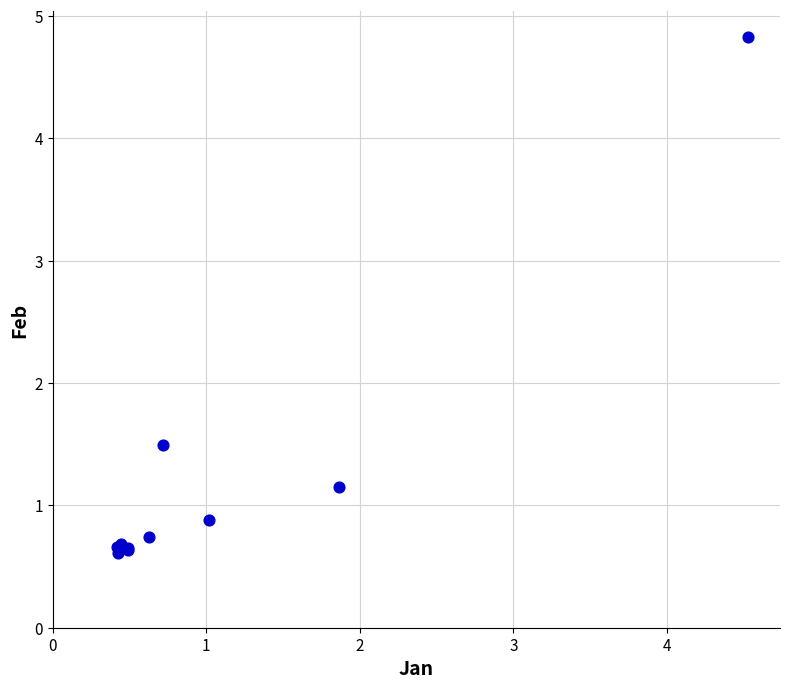

What Y value in the scatter plot is closest to 2?

1.5